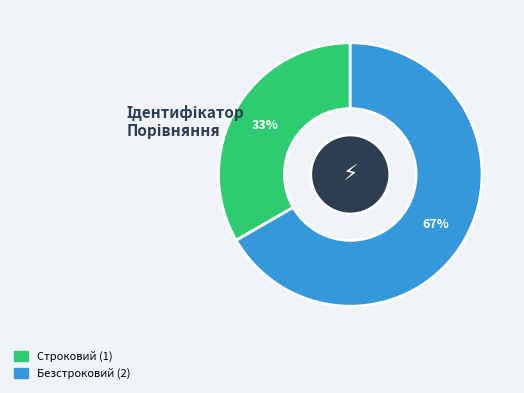

Approximately how many times larger is the value at Строковий compared to Безстроковий?

0.5